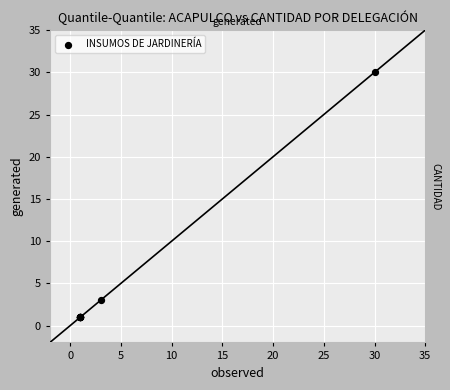

What Y value in the scatter plot is closest to 15?

3